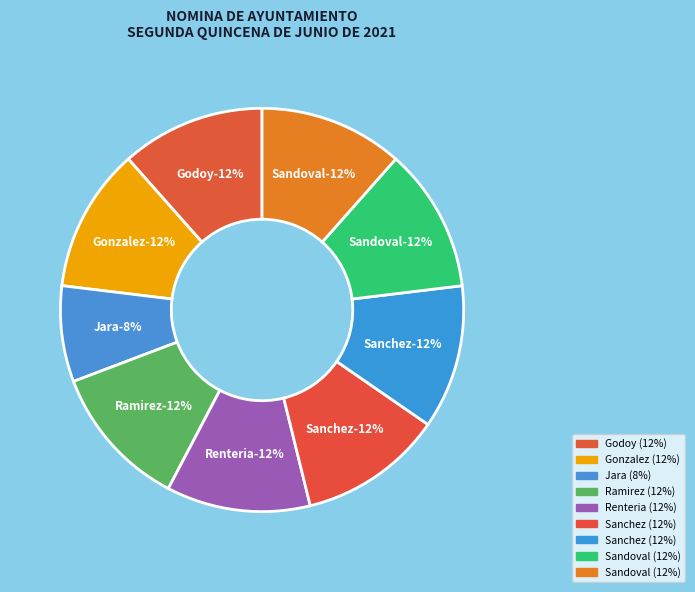

Which slice is the smallest?

JARA YAÑEZ MOISES